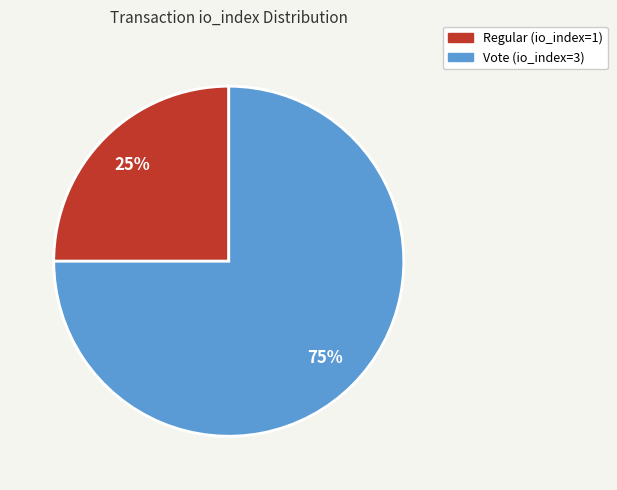

True or false: Vote (io_index=3) accounts for 69% of the total.

False